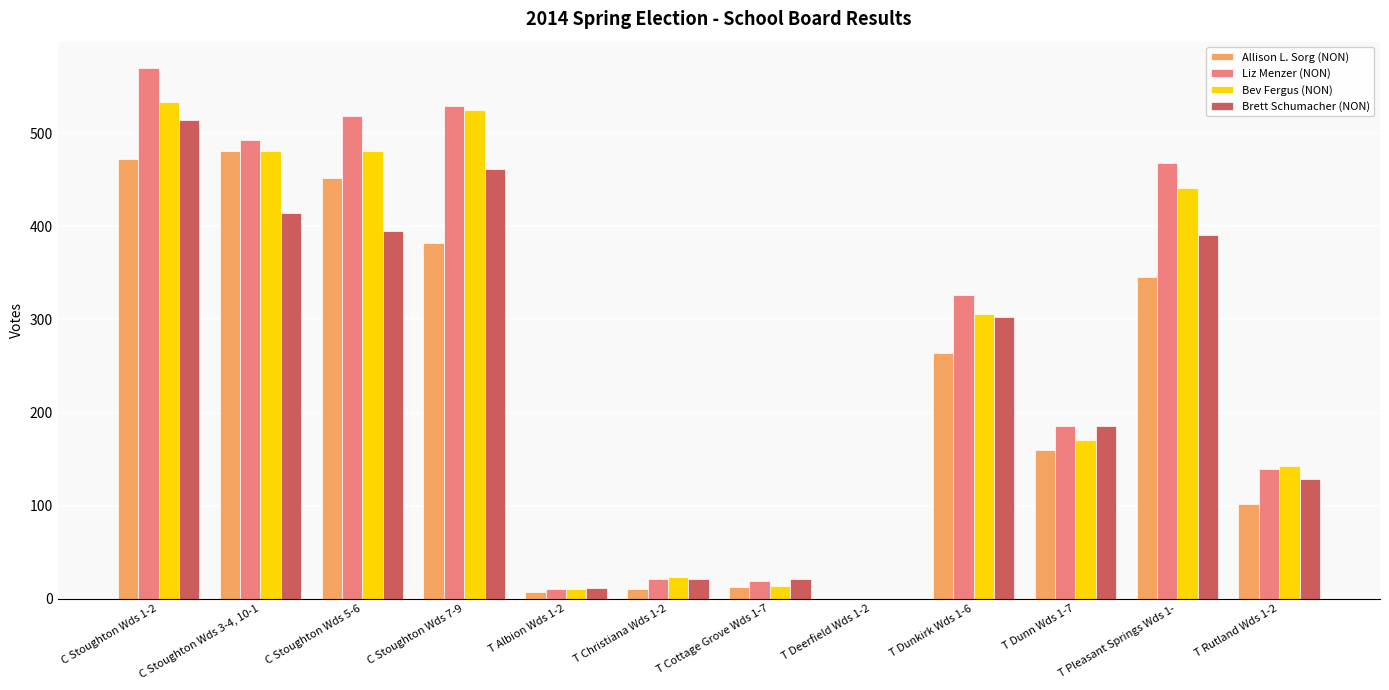

The value of Bev Fergus (NON) at T Dunn Wds 1-7 is 92. True or false?

False